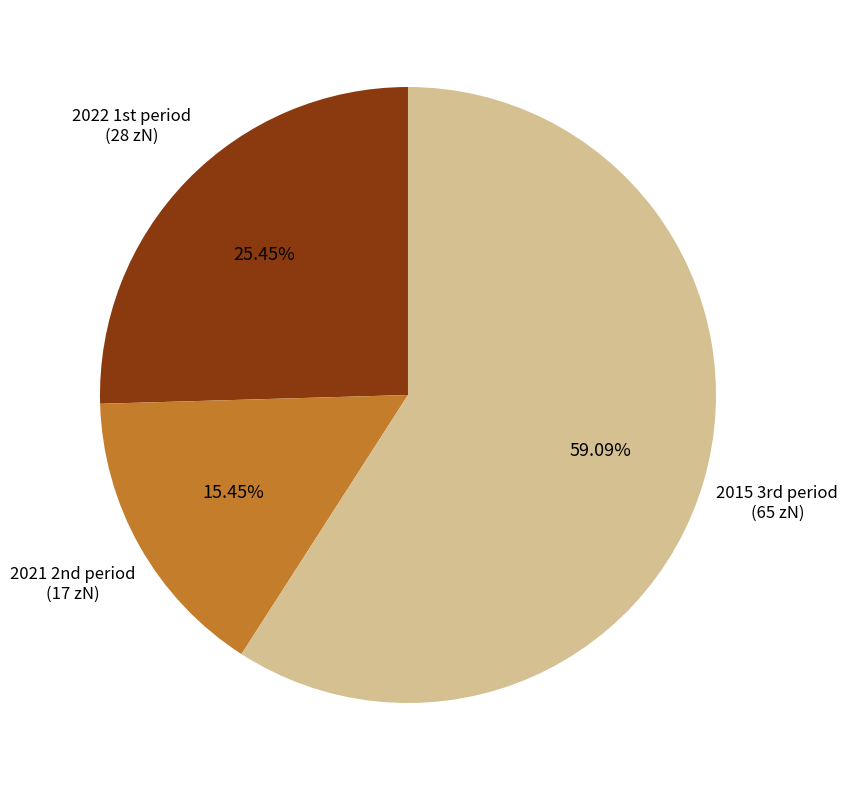

Rank the categories by value from lowest to highest.

2021 2nd period (17 zN), 2022 1st period (28 zN), 2015 3rd period (65 zN)